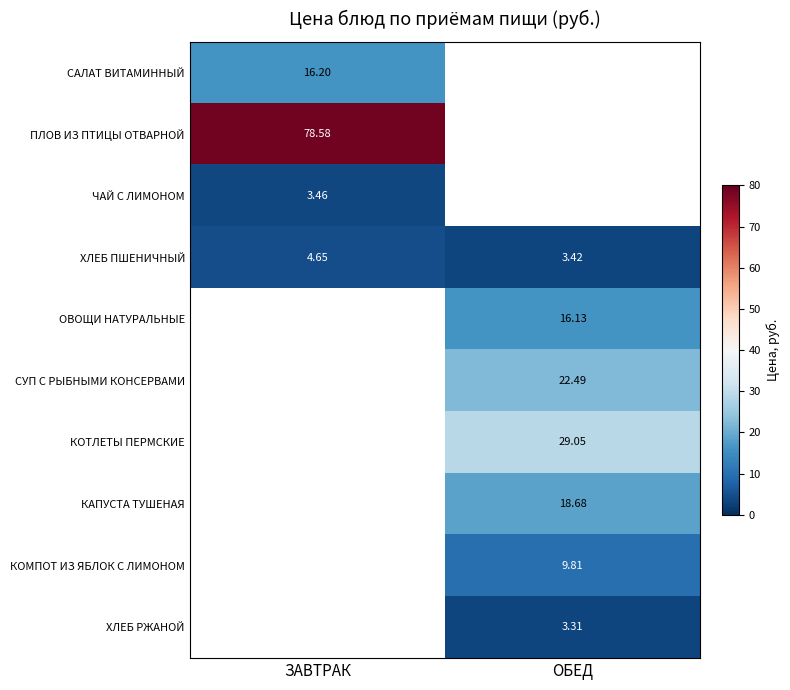

The value of ПЛОВ ИЗ ПТИЦЫ ОТВАРНОЙ at ЗАВТРАК is 35.1. True or false?

False